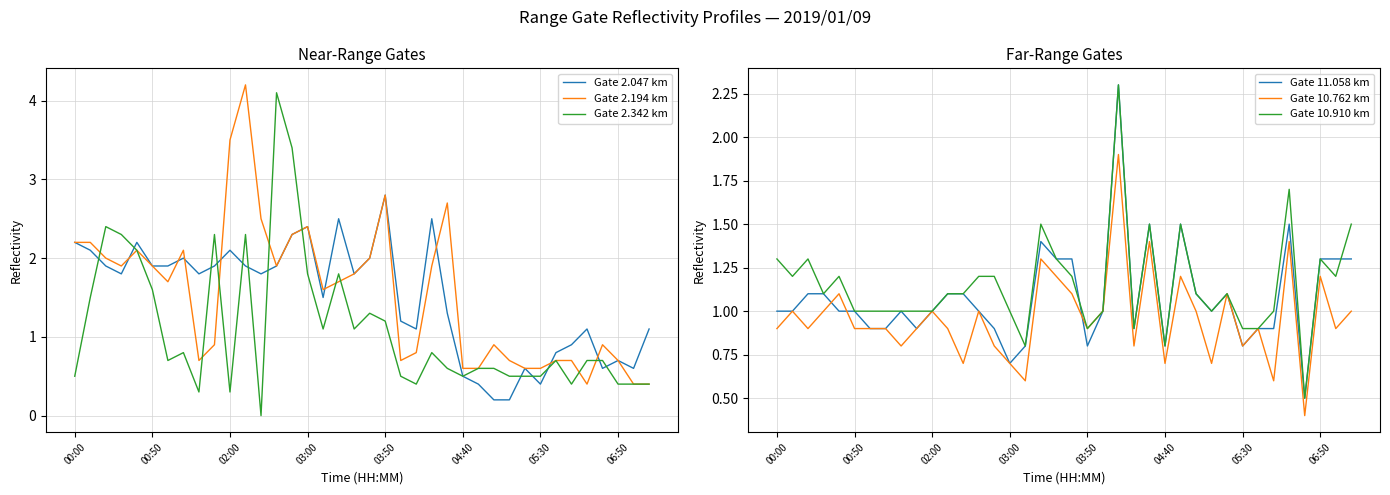

Reading left to right, list all the values displayed in this chart.

Gate 2.047 km: 2.2	2.1	1.9	1.8	2.2	1.9	1.9	2.0	1.8	1.9	2.1	1.9	1.8	1.9	2.3	2.4	1.5	2.5	1.8	2.0	2.8	1.2	1.1	2.5	1.3	0.5	0.4	0.2	0.2	0.6	0.4	0.8	0.9	1.1	0.6	0.7	0.6	1.1
Gate 2.194 km: 2.2	2.2	2.0	1.9	2.1	1.9	1.7	2.1	0.7	0.9	3.5	4.2	2.5	1.9	2.3	2.4	1.6	1.7	1.8	2.0	2.8	0.7	0.8	1.9	2.7	0.6	0.6	0.9	0.7	0.6	0.6	0.7	0.7	0.4	0.9	0.7	0.4	0.4
Gate 2.342 km: 0.5	1.5	2.4	2.3	2.1	1.6	0.7	0.8	0.3	2.3	0.3	2.3	0.0	4.1	3.4	1.8	1.1	1.8	1.1	1.3	1.2	0.5	0.4	0.8	0.6	0.5	0.6	0.6	0.5	0.5	0.5	0.7	0.4	0.7	0.7	0.4	0.4	0.4
Gate 11.058 km: 1.0	1.0	1.1	1.1	1.0	1.0	0.9	0.9	1.0	0.9	1.0	1.1	1.1	1.0	0.9	0.7	0.8	1.4	1.3	1.3	0.8	1.0	2.3	0.9	1.5	0.8	1.5	1.1	1.0	1.1	0.8	0.9	0.9	1.5	0.5	1.3	1.3	1.3
Gate 10.762 km: 0.9	1.0	0.9	1.0	1.1	0.9	0.9	0.9	0.8	0.9	1.0	0.9	0.7	1.0	0.8	0.7	0.6	1.3	1.2	1.1	0.9	1.0	1.9	0.8	1.4	0.7	1.2	1.0	0.7	1.1	0.8	0.9	0.6	1.4	0.4	1.2	0.9	1.0
Gate 10.910 km: 1.3	1.2	1.3	1.1	1.2	1.0	1.0	1.0	1.0	1.0	1.0	1.1	1.1	1.2	1.2	1.0	0.8	1.5	1.3	1.2	0.9	1.0	2.3	0.9	1.5	0.8	1.5	1.1	1.0	1.1	0.9	0.9	1.0	1.7	0.5	1.3	1.2	1.5